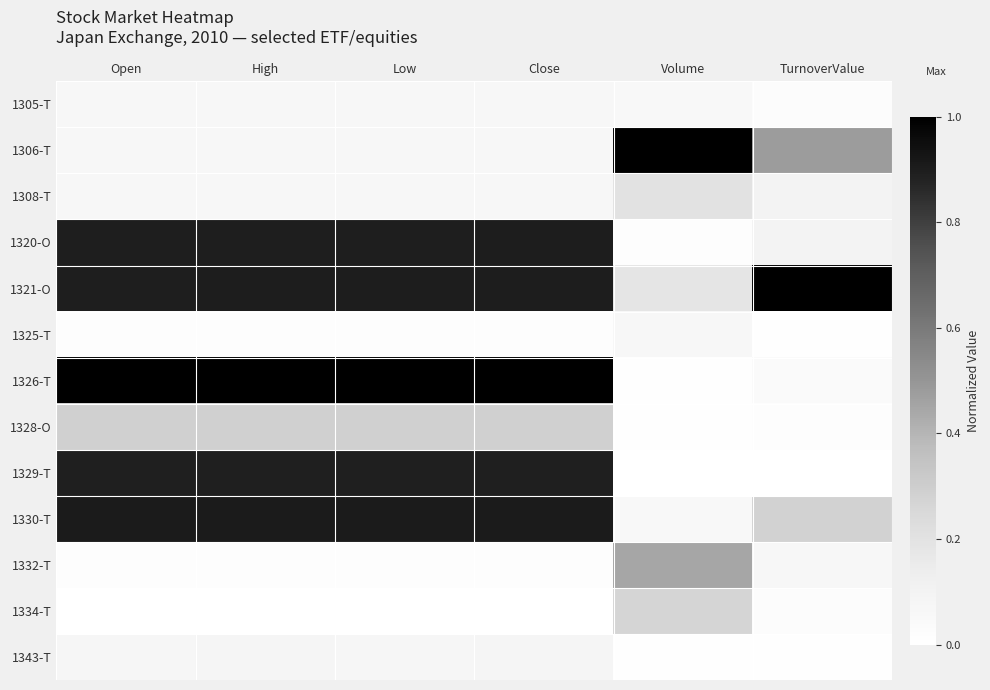

Reading right to left, extract all data points from this chart.

1305-T: TurnoverValue=0.0	Volume=0.1	Close=0.1	Low=0.1	High=0.1	Open=0.1
1306-T: TurnoverValue=0.5	Volume=1.0	Close=0.1	Low=0.1	High=0.1	Open=0.1
1308-T: TurnoverValue=0.1	Volume=0.2	Close=0.1	Low=0.1	High=0.1	Open=0.1
1320-O: TurnoverValue=0.1	Volume=0.0	Close=0.9	Low=0.9	High=0.9	Open=0.9
1321-O: TurnoverValue=1.0	Volume=0.2	Close=0.9	Low=0.9	High=0.9	Open=0.9
1325-T: TurnoverValue=0.0	Volume=0.1	Close=0.0	Low=0.0	High=0.0	Open=0.0
1326-T: TurnoverValue=0.0	Volume=0.0	Close=1.0	Low=1.0	High=1.0	Open=1.0
1328-O: TurnoverValue=0.0	Volume=0.0	Close=0.3	Low=0.3	High=0.3	Open=0.3
1329-T: TurnoverValue=0.0	Volume=0.0	Close=0.9	Low=0.9	High=0.9	Open=0.9
1330-T: TurnoverValue=0.3	Volume=0.1	Close=0.9	Low=0.9	High=0.9	Open=0.9
1332-T: TurnoverValue=0.1	Volume=0.4	Close=0.0	Low=0.0	High=0.0	Open=0.0
1334-T: TurnoverValue=0.0	Volume=0.3	Close=0.0	Low=0.0	High=0.0	Open=0.0
1343-T: TurnoverValue=0.0	Volume=0.0	Close=0.1	Low=0.1	High=0.1	Open=0.1